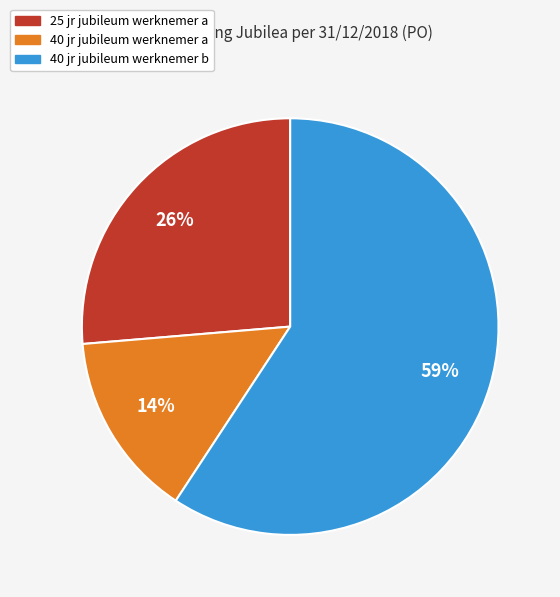

Is there any slice that represents more than half of the pie?

Yes